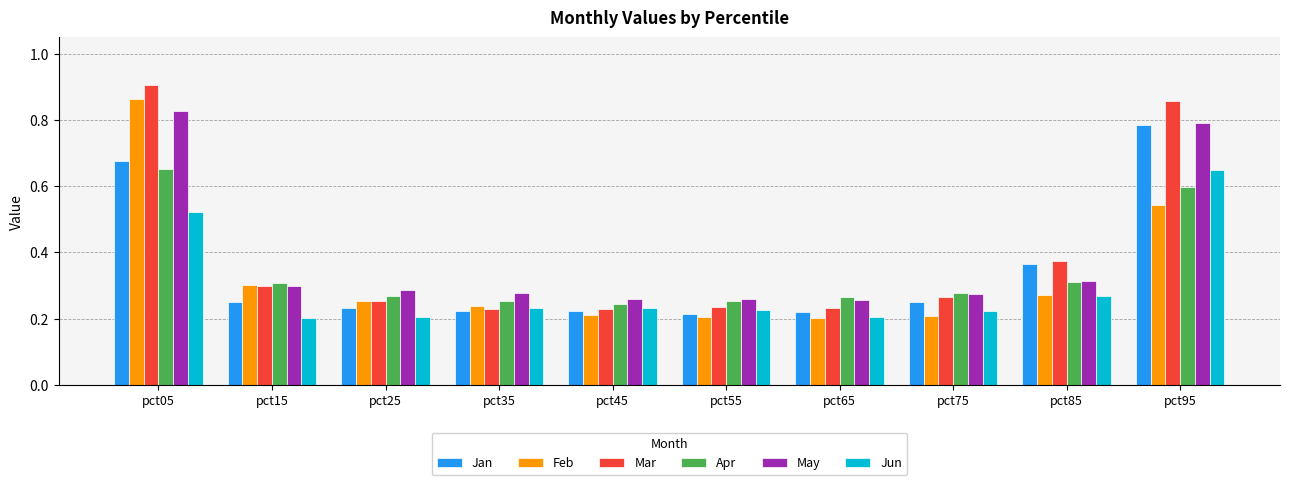

At which label does Mar reach its peak?

pct05